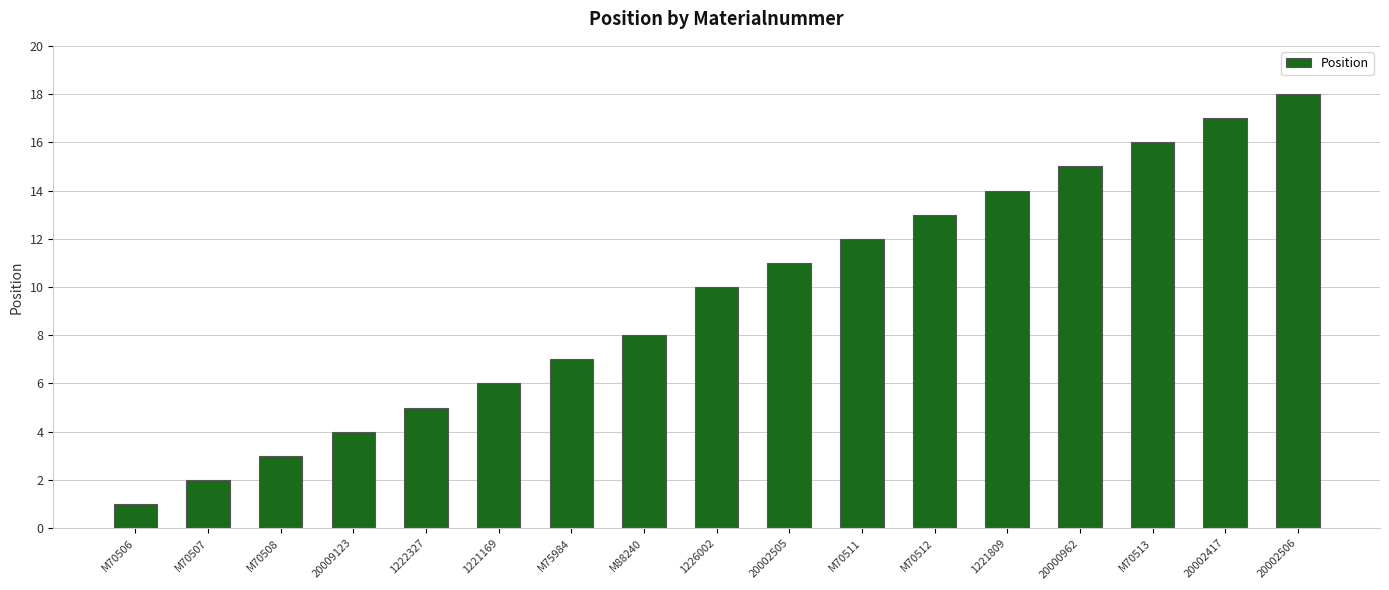

What is the approximate value at 20000962?

15